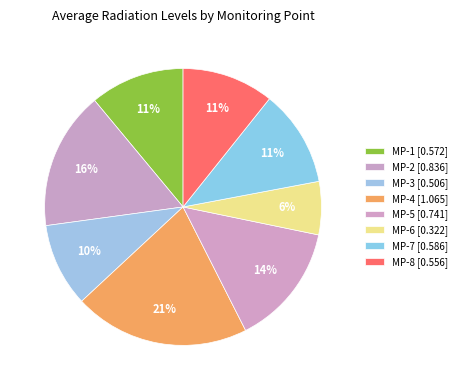

Which has a higher value, MP-2 or MP-5?

MP-2